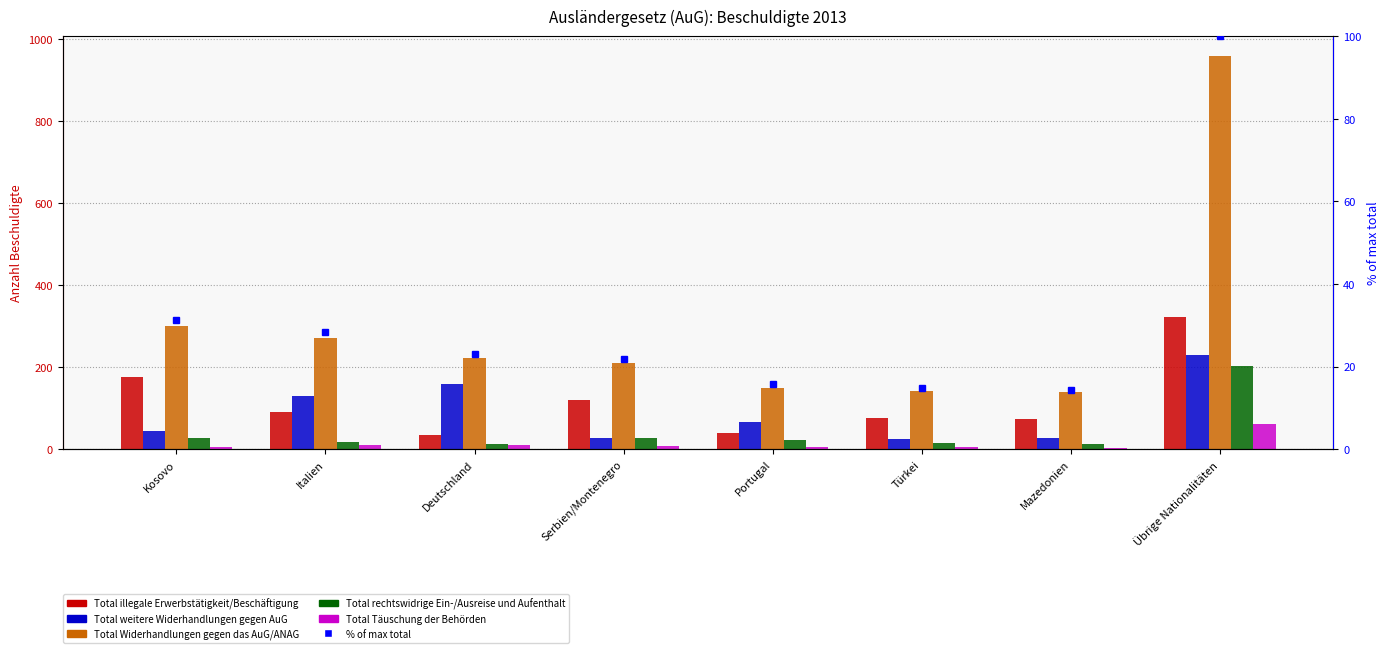

What is the lowest value of the Total Täuschung der Behörden series?

2.0